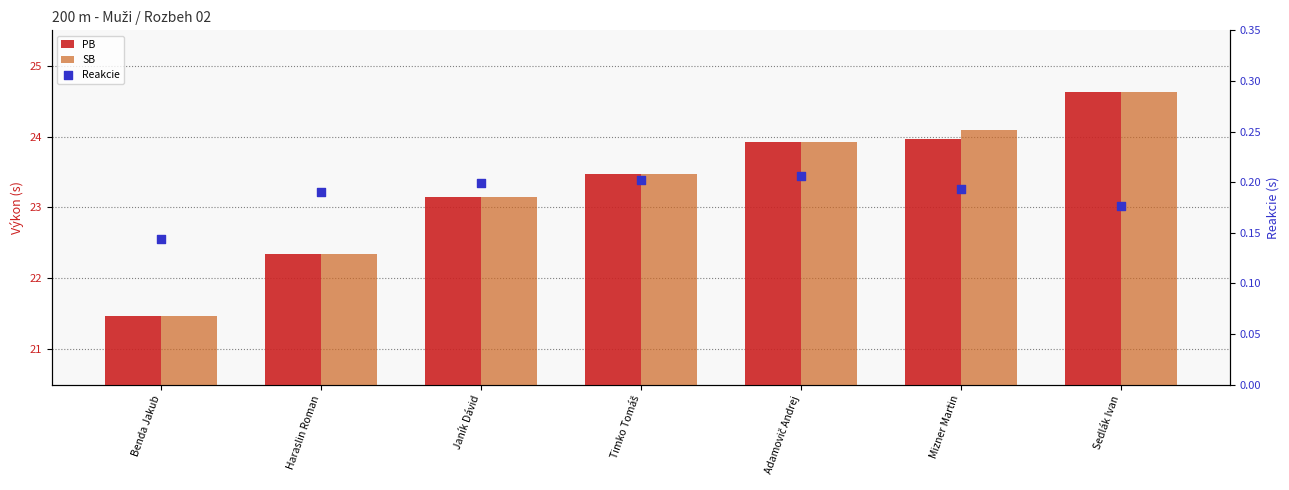

At how many categories does at least one series exceed 3?

7